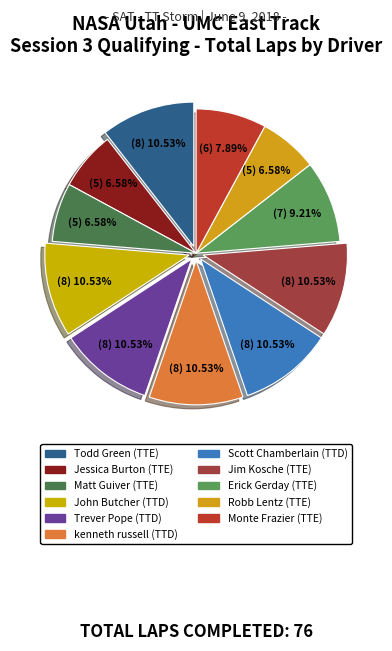

Is it true that Trever Pope (TTD) is 4% of the pie?

False